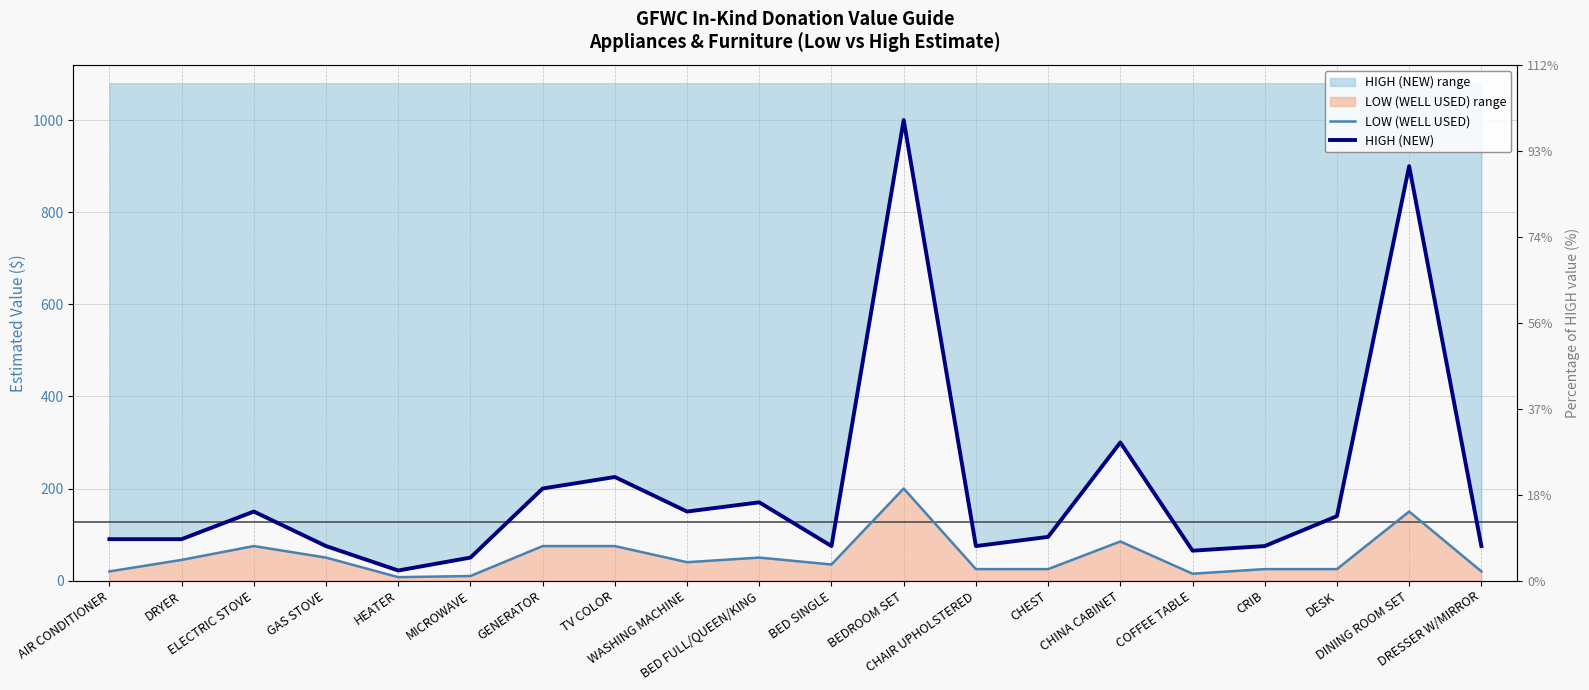

Rank the categories by LOW (WELL USED) value from highest to lowest.

BEDROOM SET, DINING ROOM SET, CHINA CABINET, ELECTRIC STOVE, GENERATOR, TV COLOR, GAS STOVE, BED FULL/QUEEN/KING, DRYER, WASHING MACHINE, BED SINGLE, CHAIR UPHOLSTERED, CHEST, CRIB, DESK, AIR CONDITIONER, DRESSER W/MIRROR, COFFEE TABLE, MICROWAVE, HEATER